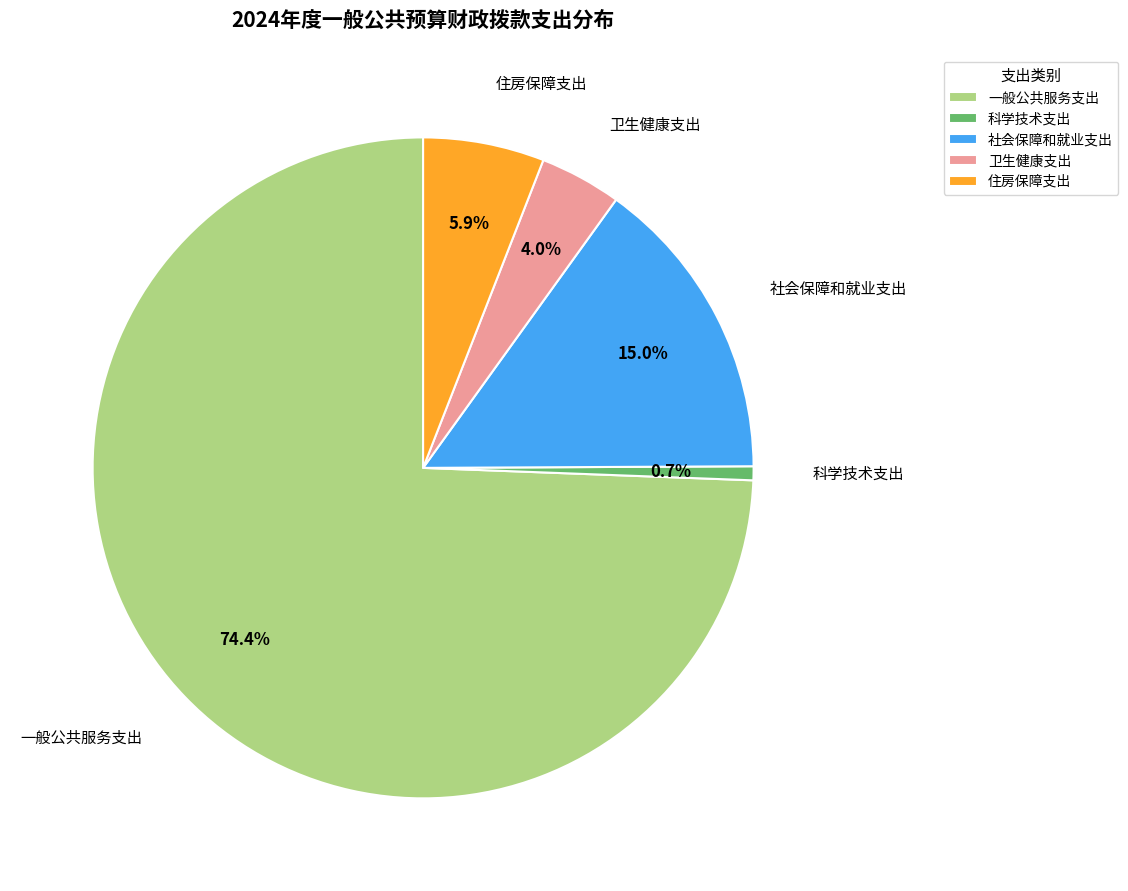

Which slice represents more than half of the pie?

一般公共服务支出